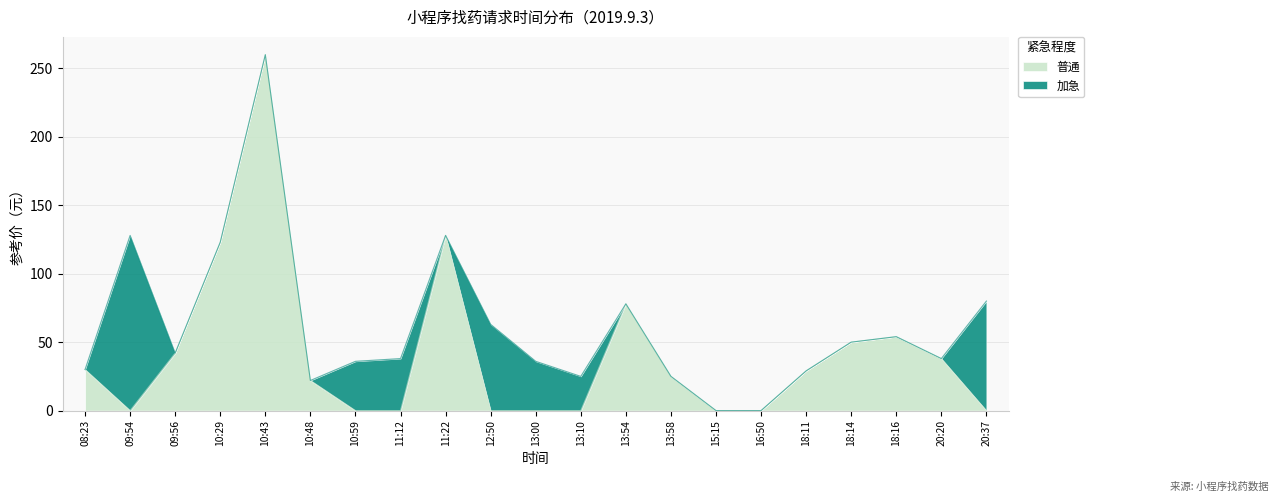

How many interior local peaks (higher than both neighbors) does the data have?

4